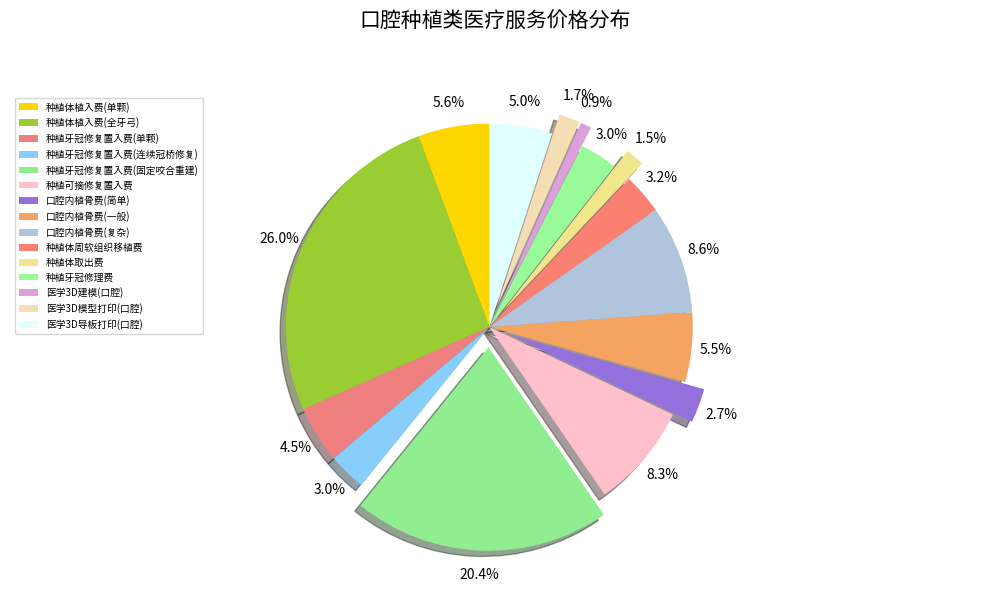

To the nearest percent, what is the difference between the 口腔内植骨费(复杂) and 医学3D模型打印(口腔) slice percentages?

7%